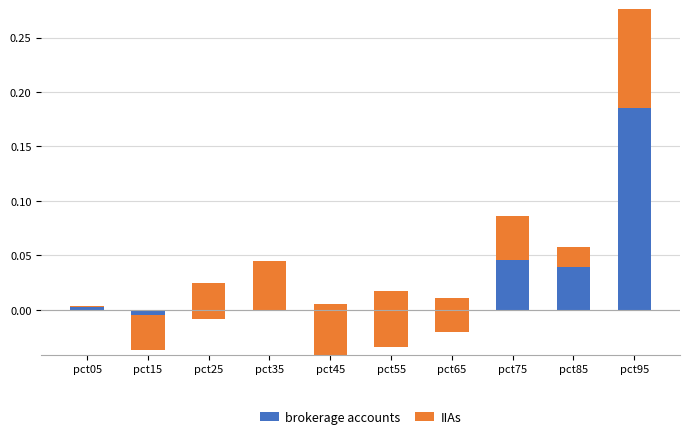

How many values in brokerage accounts are below zero?

6